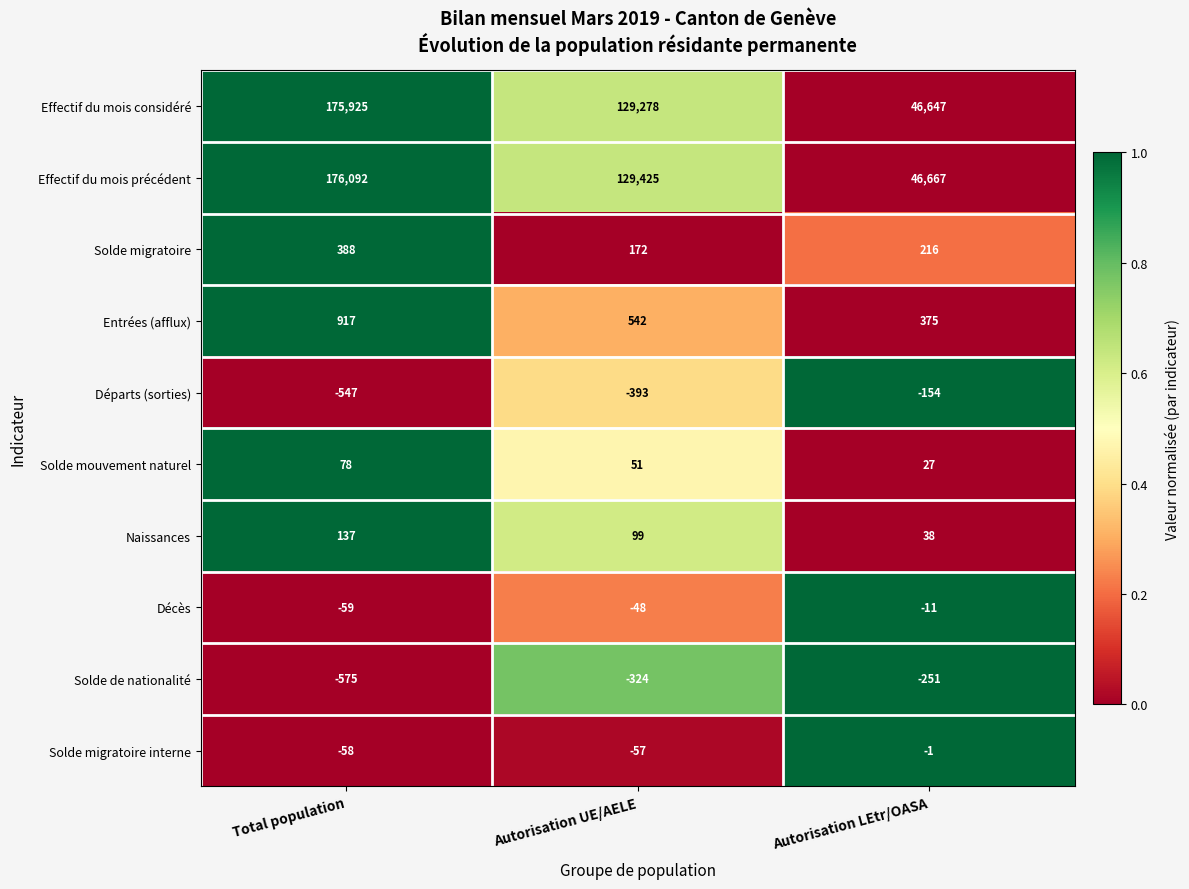

How many data points in Solde migratoire are less than 216?

1